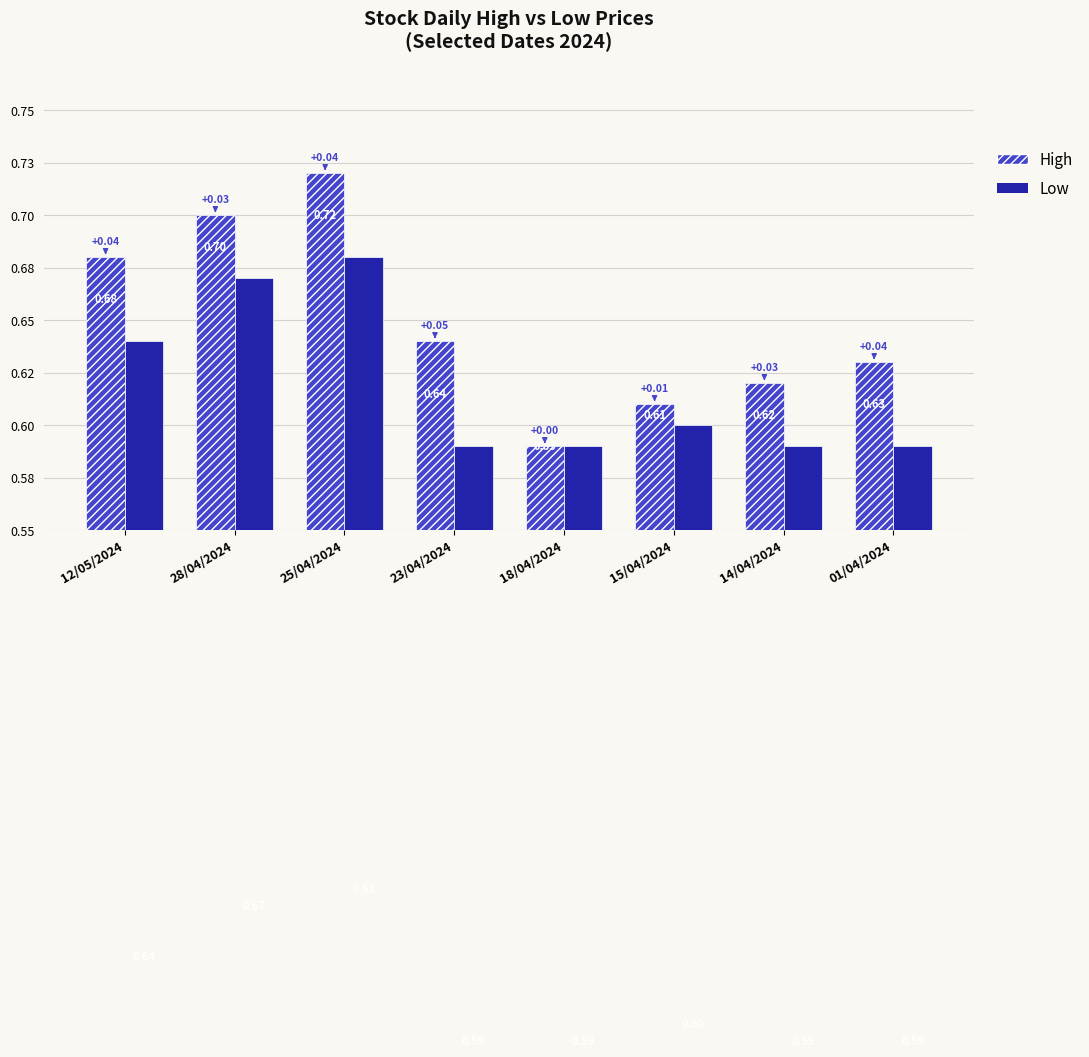

Are the bars grouped side by side (vs. stacked)?

Yes